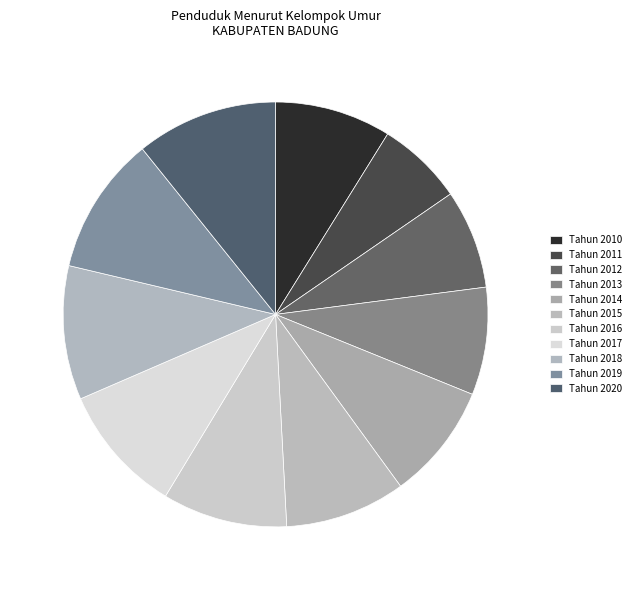

Is it true that Tahun 2014 is 9% of the pie?

True